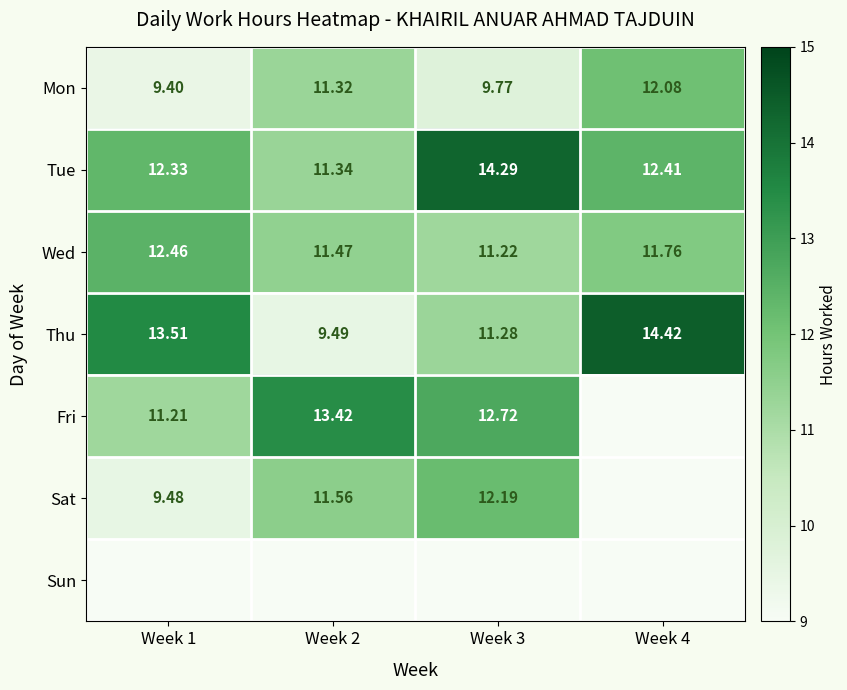

Is it true that Wed equals 12.5 at Week 1?

True